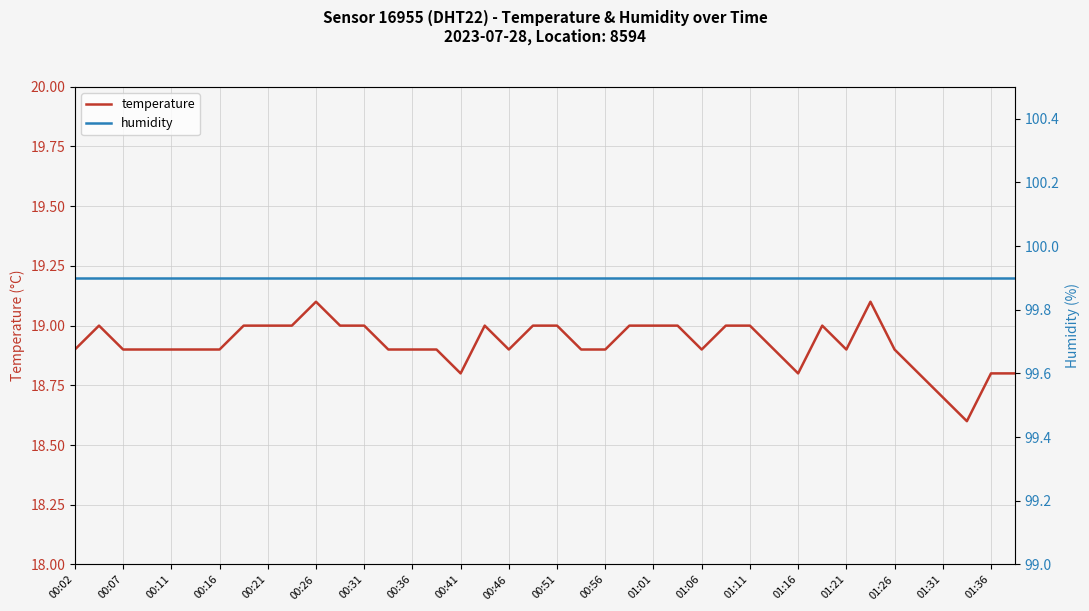

What is the value of the temperature point at the 31st from the left?

18.8